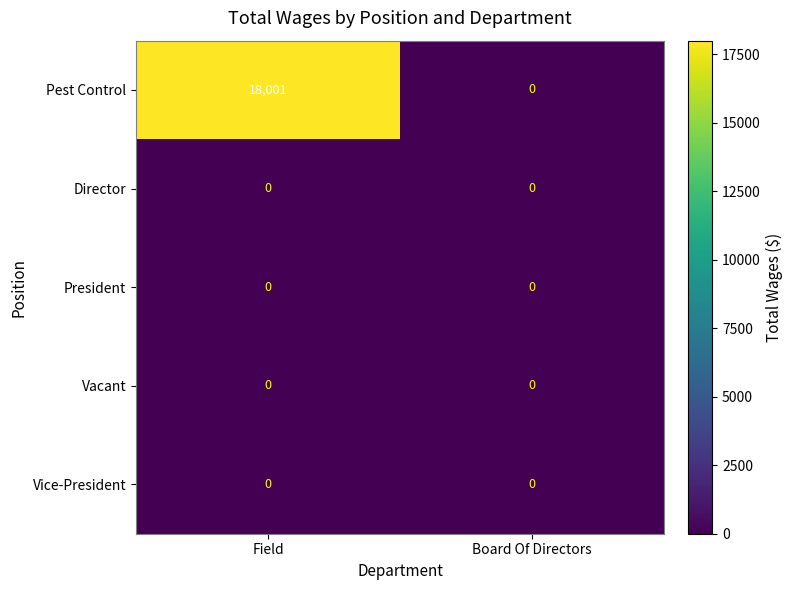

What is the total value across all series at Field?

18001